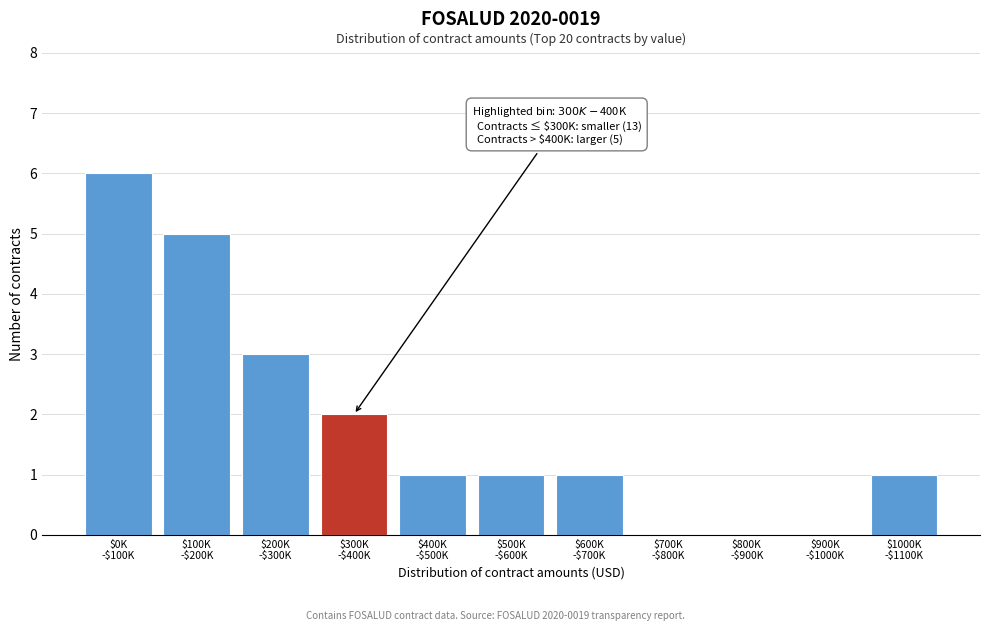

What is the greatest value displayed?

6